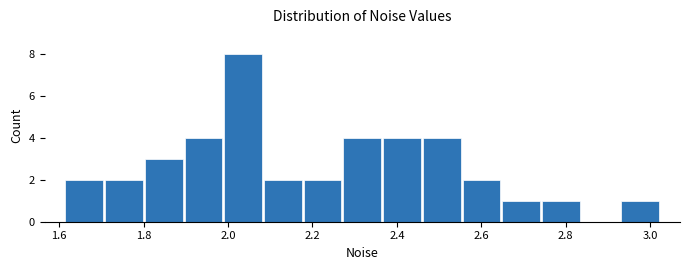

Reading left to right, list every bar in this chart as the range it spans on the x-axis followed by its height. Neither the bar edges nor the heights are printed on the chart, so give them approximately, as read against the axes.

1.62 to 1.70: 2
1.70 to 1.80: 2
1.80 to 1.90: 3
1.90 to 1.98: 4
1.98 to 2.08: 8
2.08 to 2.18: 2
2.18 to 2.28: 2
2.28 to 2.36: 4
2.36 to 2.46: 4
2.46 to 2.56: 4
2.56 to 2.64: 2
2.64 to 2.74: 1
2.74 to 2.84: 1
2.84 to 2.92: 0
2.92 to 3.02: 1